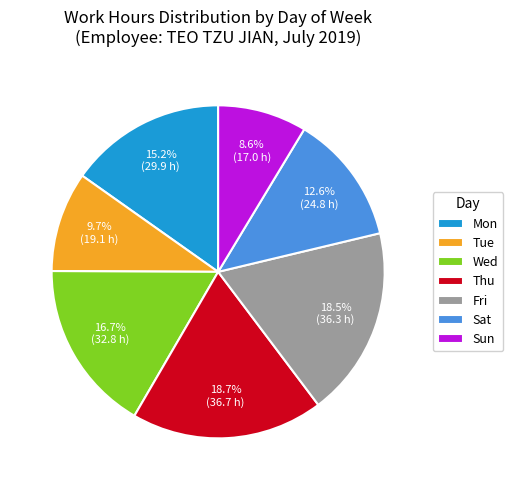

Does Mon account for over 50% of the chart?

No